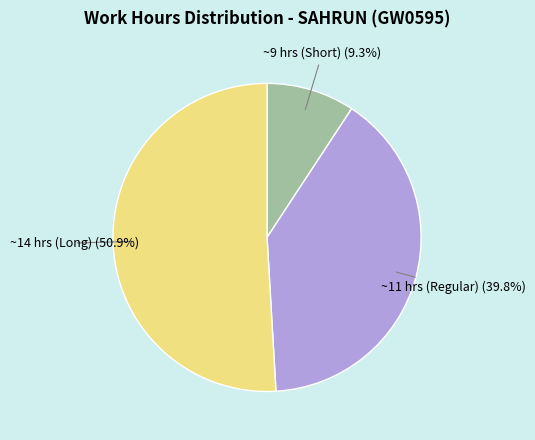

Combined, what portion of the pie is ~11 hrs (Regular) and ~14 hrs (Long)?

90.7%